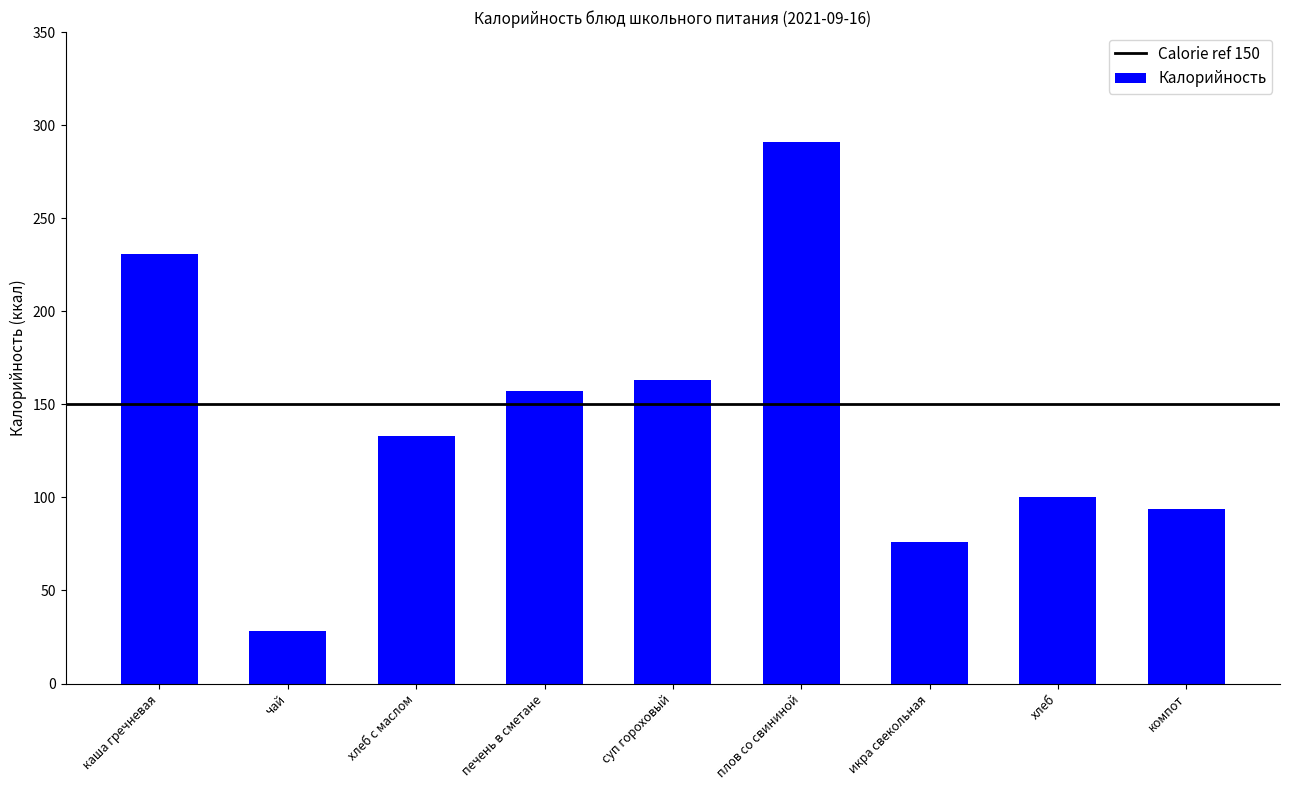

What is the change in value from хлеб с маслом to икра свекольная?

-57